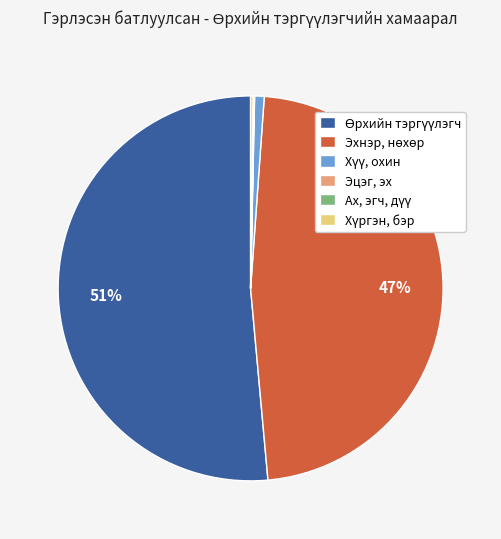

To the nearest percent, what is the average slice percentage?

17%